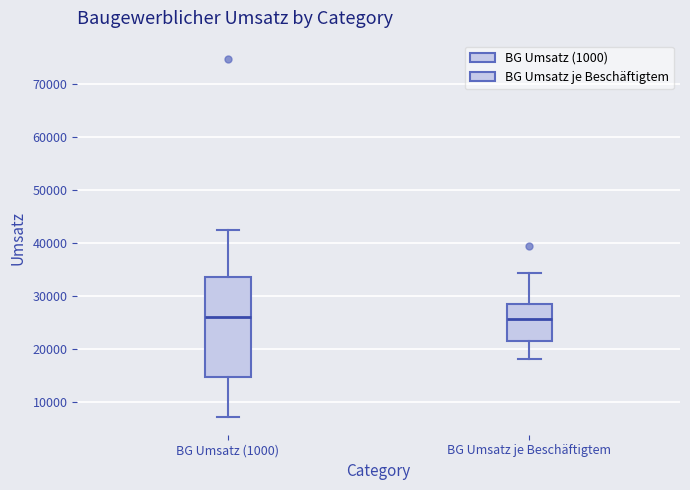

Reading left to right, read every box against the y-axis: the position of its median line, the range the box covers, and the ends of its whiskers. The values are not printed on the chart, so give them approximately, as read against the axis.

BG Umsatz (1000): median 26000, box 15000 to 34000, whiskers 7000 to 42000
BG Umsatz je Beschäftigtem: median 26000, box 22000 to 28000, whiskers 18000 to 34000